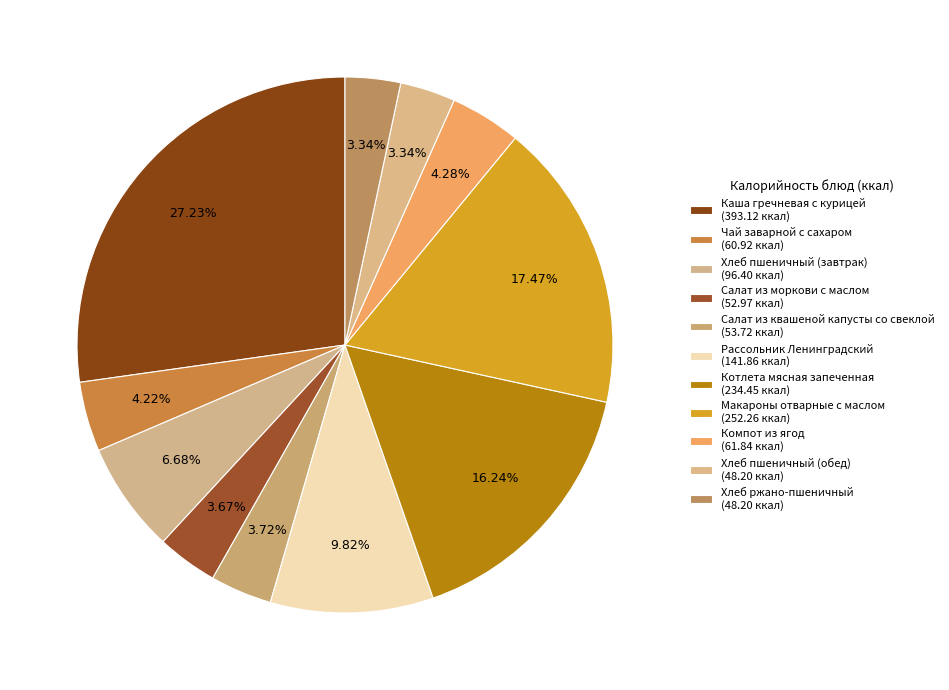

Is there any slice that represents more than half of the pie?

No